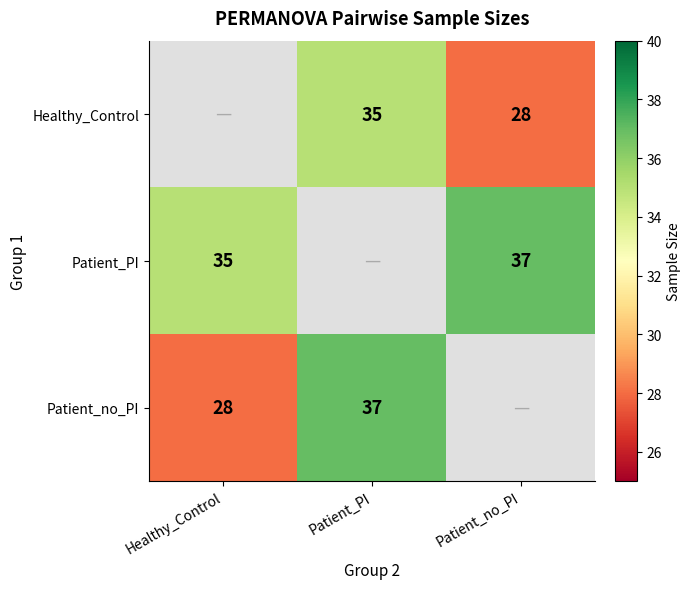

The value of Patient_no_PI at Healthy_Control is 49. True or false?

False